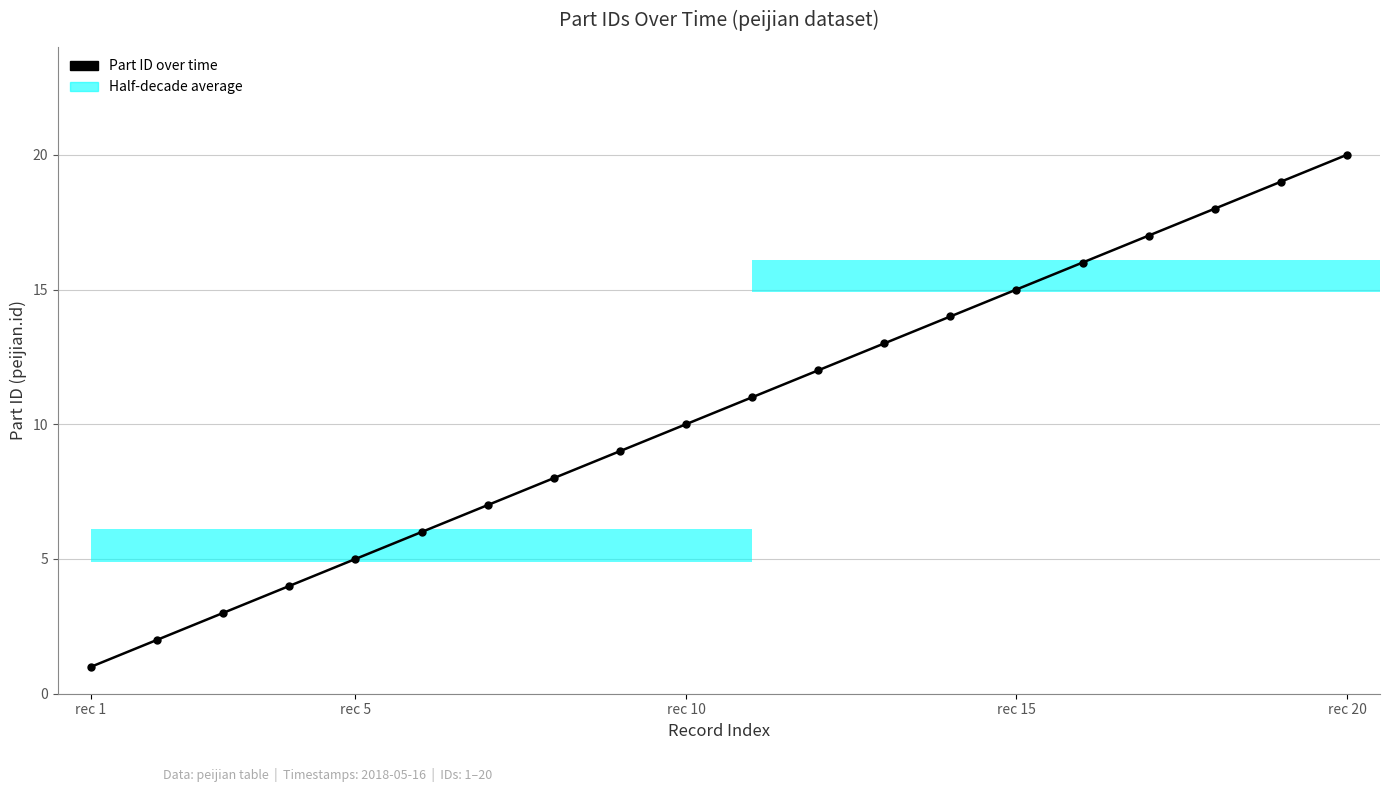

Are the bars horizontal?

Yes